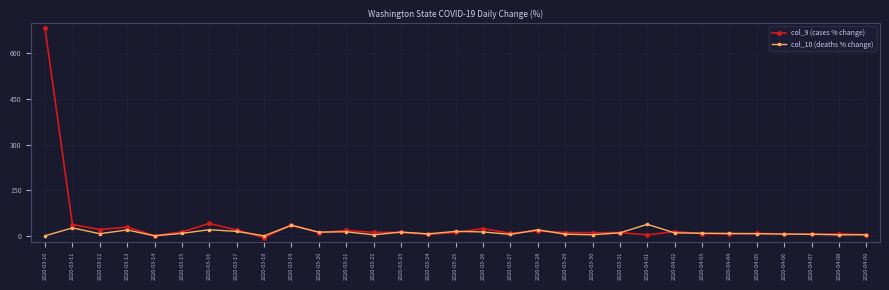

What are all the series names shown in the legend?

col_9 (cases % change), col_10 (deaths % change)